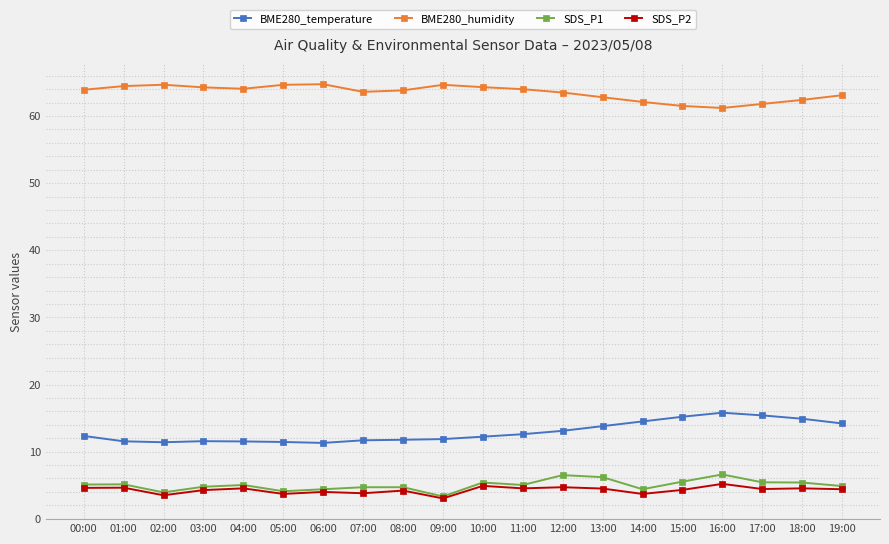

Rank the series at 14:00 from highest to lowest value.

BME280_humidity, BME280_temperature, SDS_P1, SDS_P2